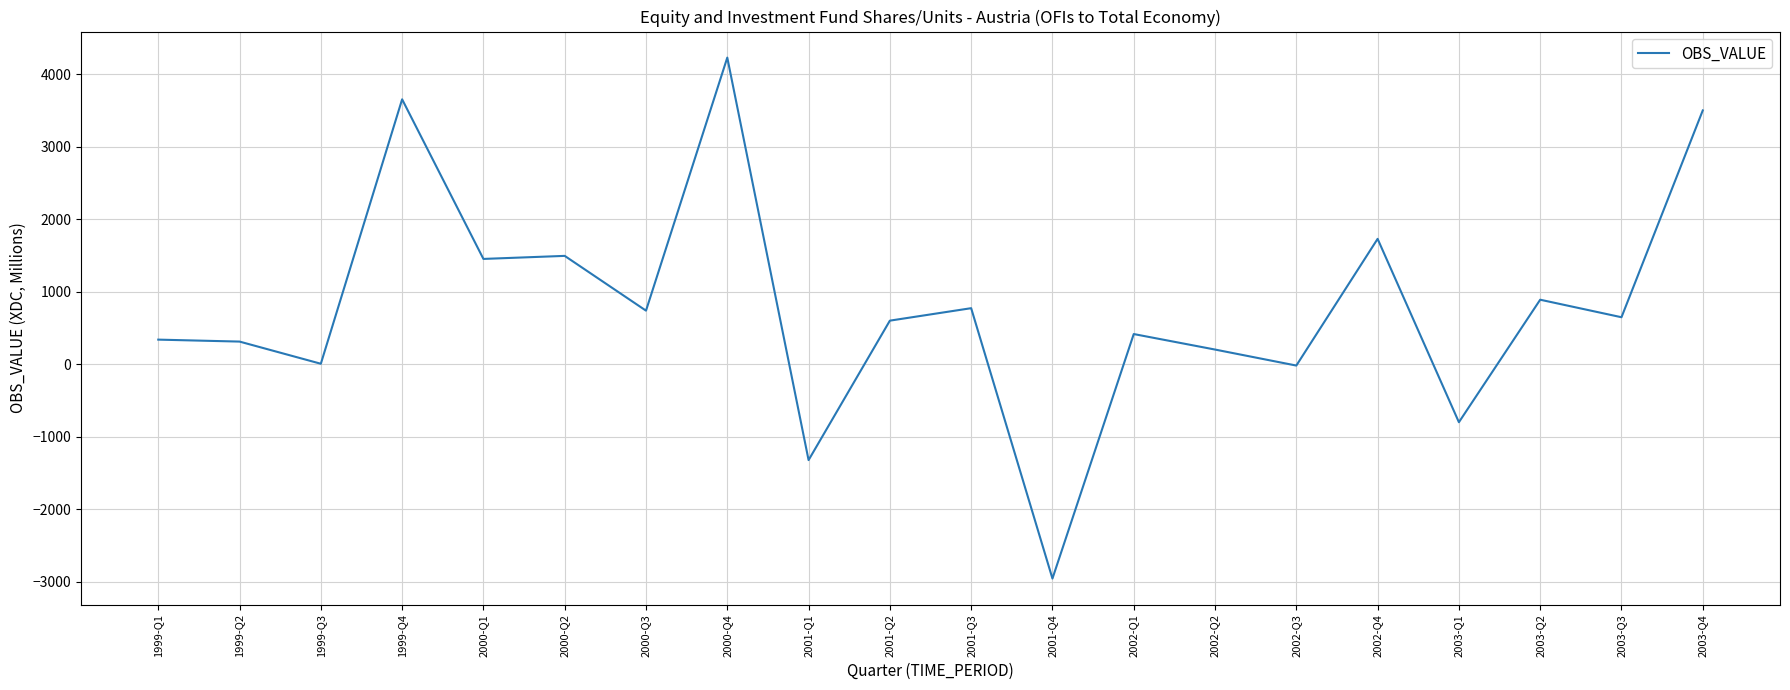

Approximately how many times larger is the value at 2000-Q1 compared to 2003-Q2?

1.6